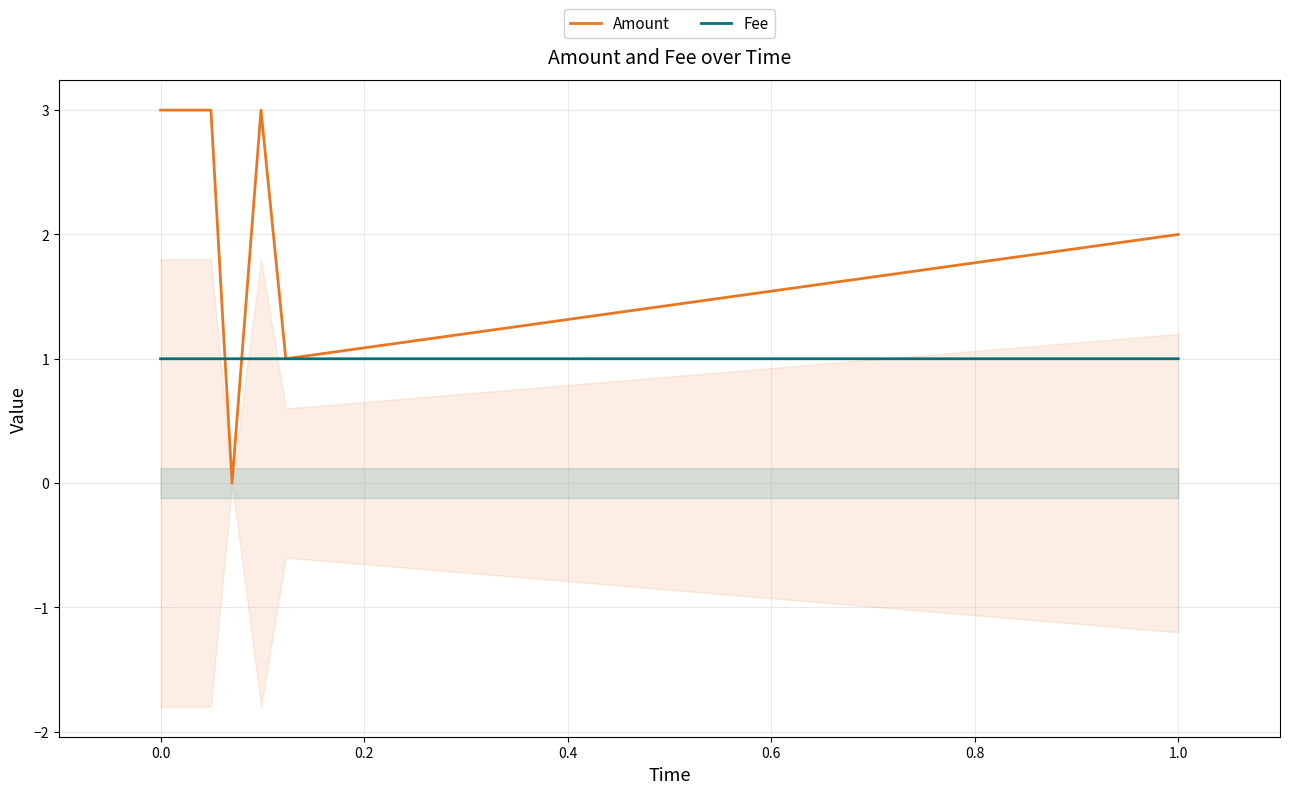

True or false: Amount has more than 1 points higher than both neighbors.

False